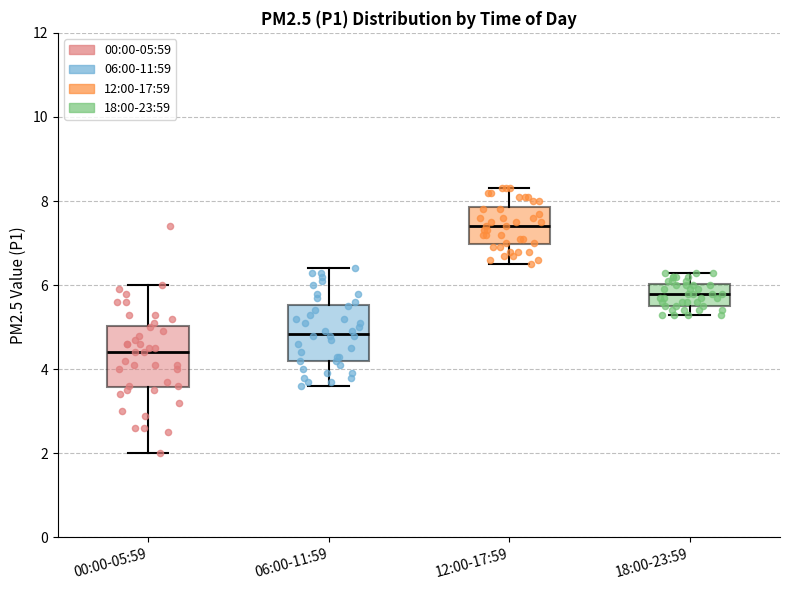

Which box has the lowest median line?

00:00-05:59